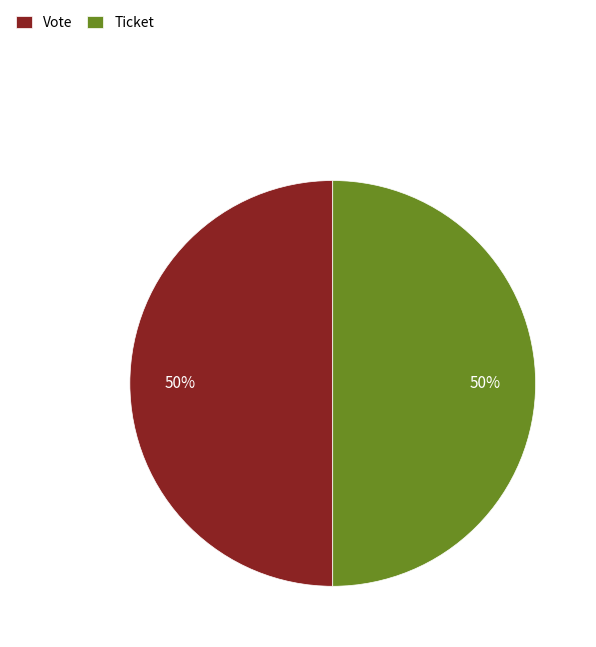

How many segments does this pie chart have?

2